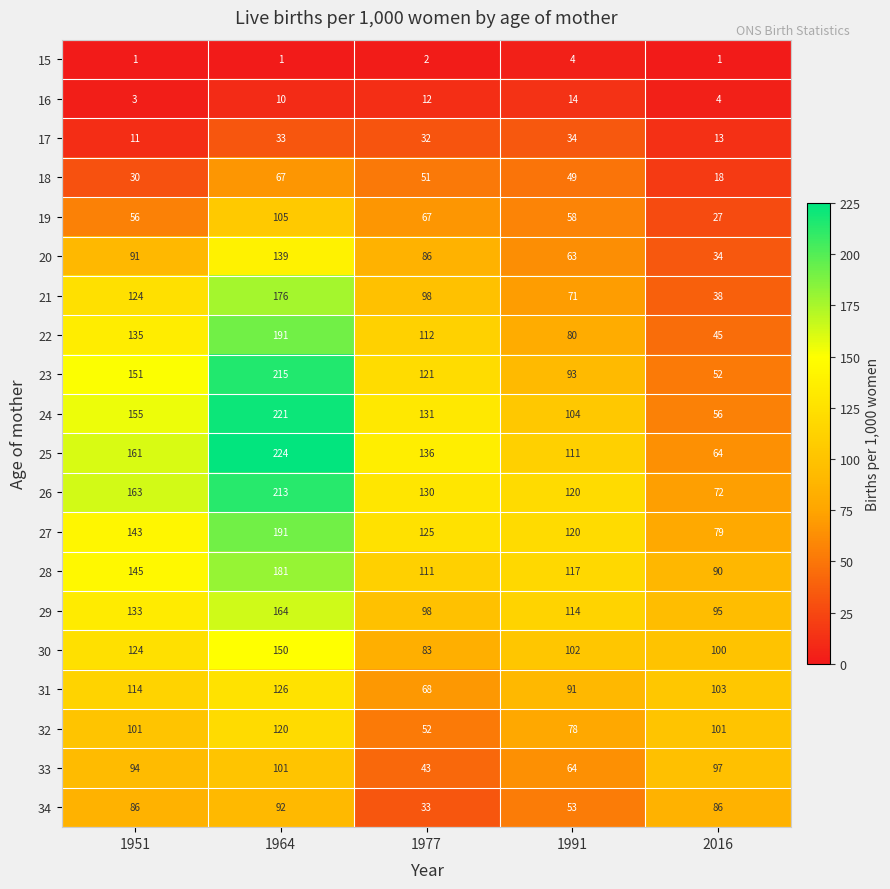

Which series has the largest total across all categories?

26